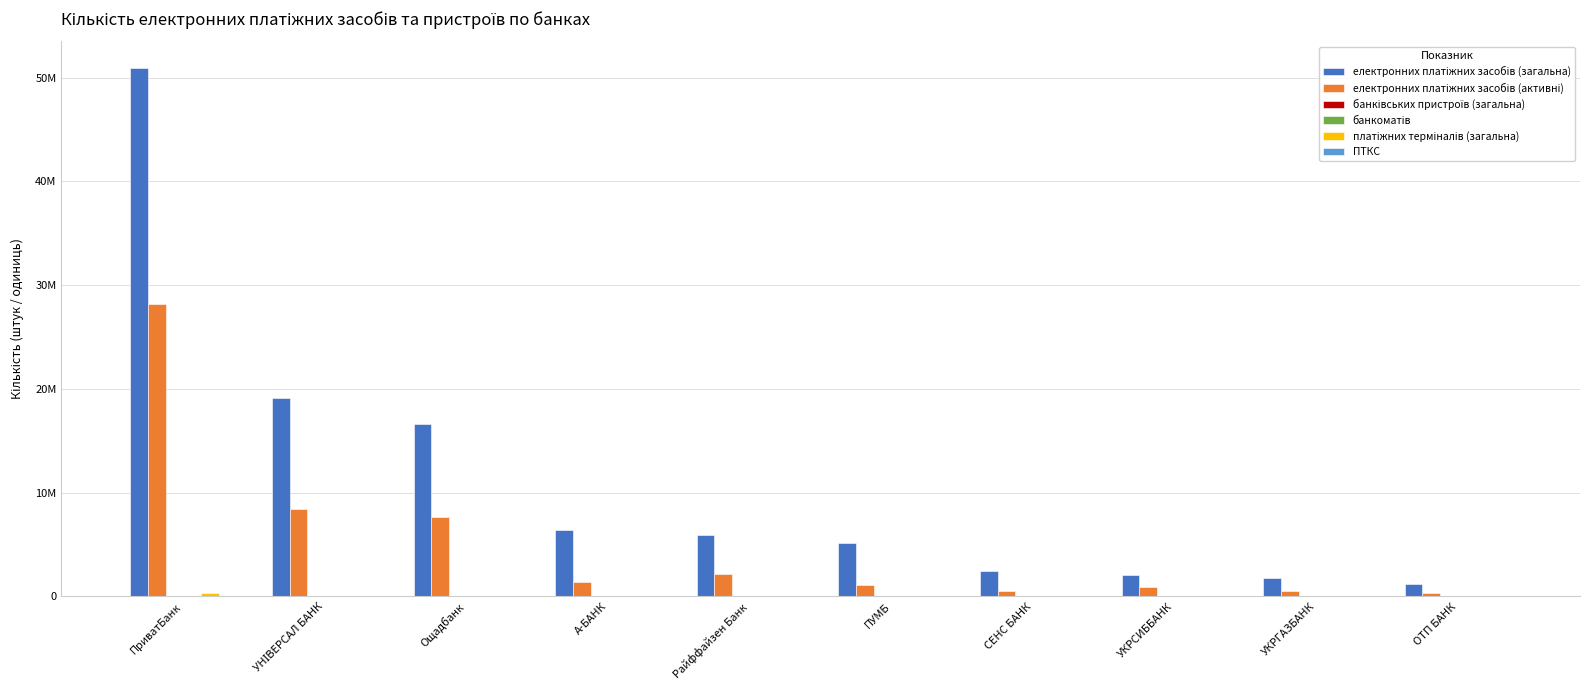

Reading left to right, list all the values displayed in this chart.

електронних платіжних засобів (загальна): ПриватБанк=50924709	УНІВЕРСАЛ БАНК=19097246	Ощадбанк=16651947	А-БАНК=6410565	Райффайзен Банк=5904512	ПУМБ=5190356	СЕНС БАНК=2499115	УКРСИББАНК=2039059	УКРГАЗБАНК=1827518	ОТП БАНК=1179526
електронних платіжних засобів (активні): ПриватБанк=28163332	УНІВЕРСАЛ БАНК=8446743	Ощадбанк=7631254	А-БАНК=1349590	Райффайзен Банк=2143134	ПУМБ=1090512	СЕНС БАНК=532653	УКРСИББАНК=918548	УКРГАЗБАНК=485979	ОТП БАНК=375805
банківських пристроїв (загальна): ПриватБанк=17338	УНІВЕРСАЛ БАНК=19	Ощадбанк=5209	А-БАНК=28	Райффайзен Банк=1444	ПУМБ=682	СЕНС БАНК=430	УКРСИББАНК=726	УКРГАЗБАНК=693	ОТП БАНК=171
банкоматів: ПриватБанк=6873	УНІВЕРСАЛ БАНК=19	Ощадбанк=2800	А-БАНК=28	Райффайзен Банк=1444	ПУМБ=496	СЕНС БАНК=430	УКРСИББАНК=723	УКРГАЗБАНК=693	ОТП БАНК=171
платіжних терміналів (загальна): ПриватБанк=299963	УНІВЕРСАЛ БАНК=3447	Ощадбанк=80897	А-БАНК=6953	Райффайзен Банк=34234	ПУМБ=10968	СЕНС БАНК=8596	УКРСИББАНК=9770	УКРГАЗБАНК=1580	ОТП БАНК=170
ПТКС: ПриватБанк=10465	УНІВЕРСАЛ БАНК=0	Ощадбанк=2409	А-БАНК=0	Райффайзен Банк=0	ПУМБ=186	СЕНС БАНК=0	УКРСИББАНК=3	УКРГАЗБАНК=0	ОТП БАНК=0